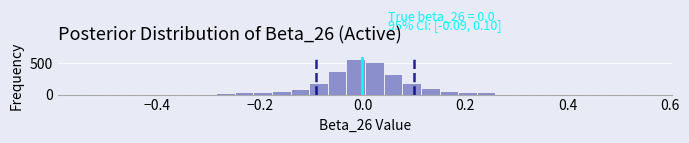

Read against the x-axis, roughly where is the centre of the tallest bar?

-0.02